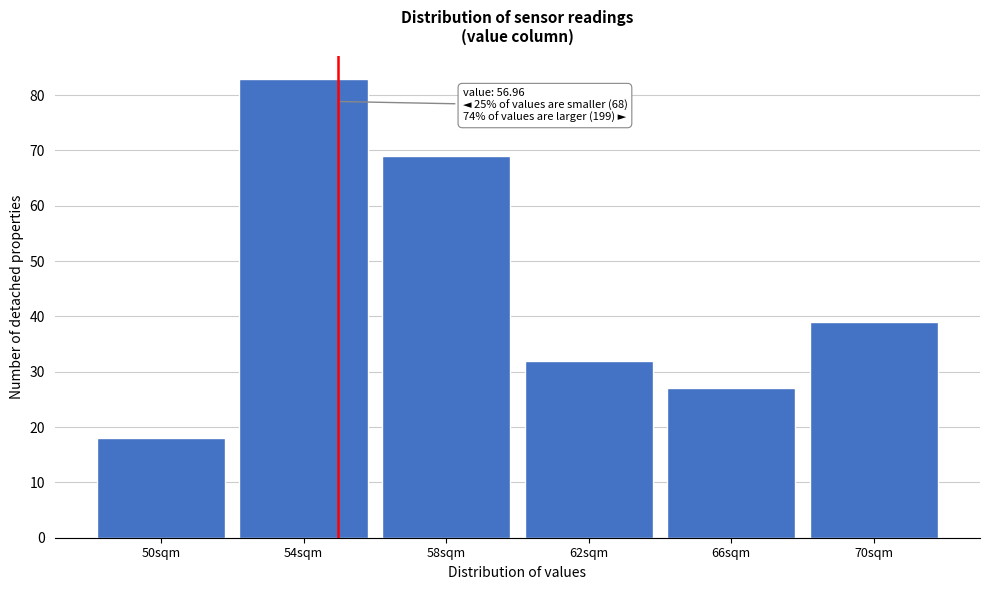

Reading left to right, transcribe all the data shown in this chart.

18	83	69	32	27	39